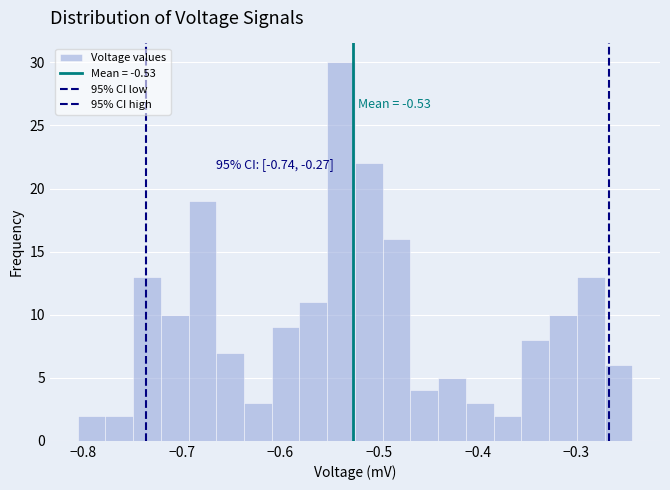

Around what value on the x-axis is the tallest bar? Give the approximate position of its centre, as read against the axis.

-0.54